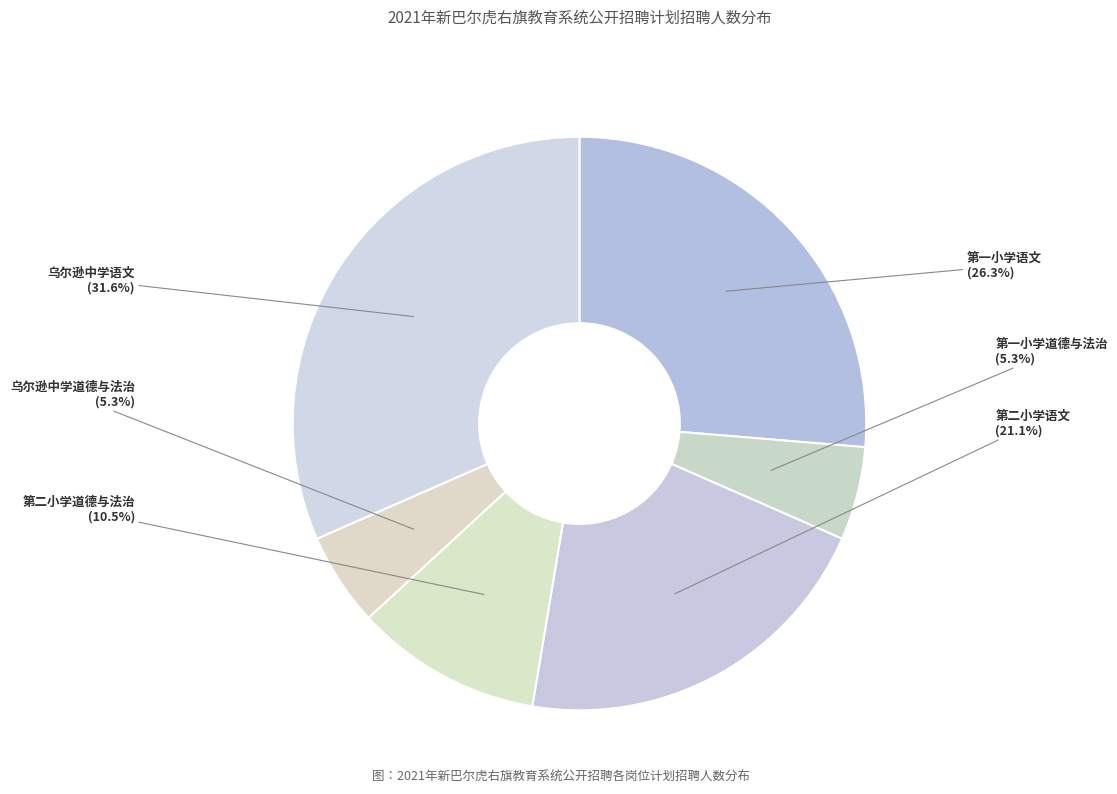

What is the largest slice in the pie chart?

乌尔逊中学语文